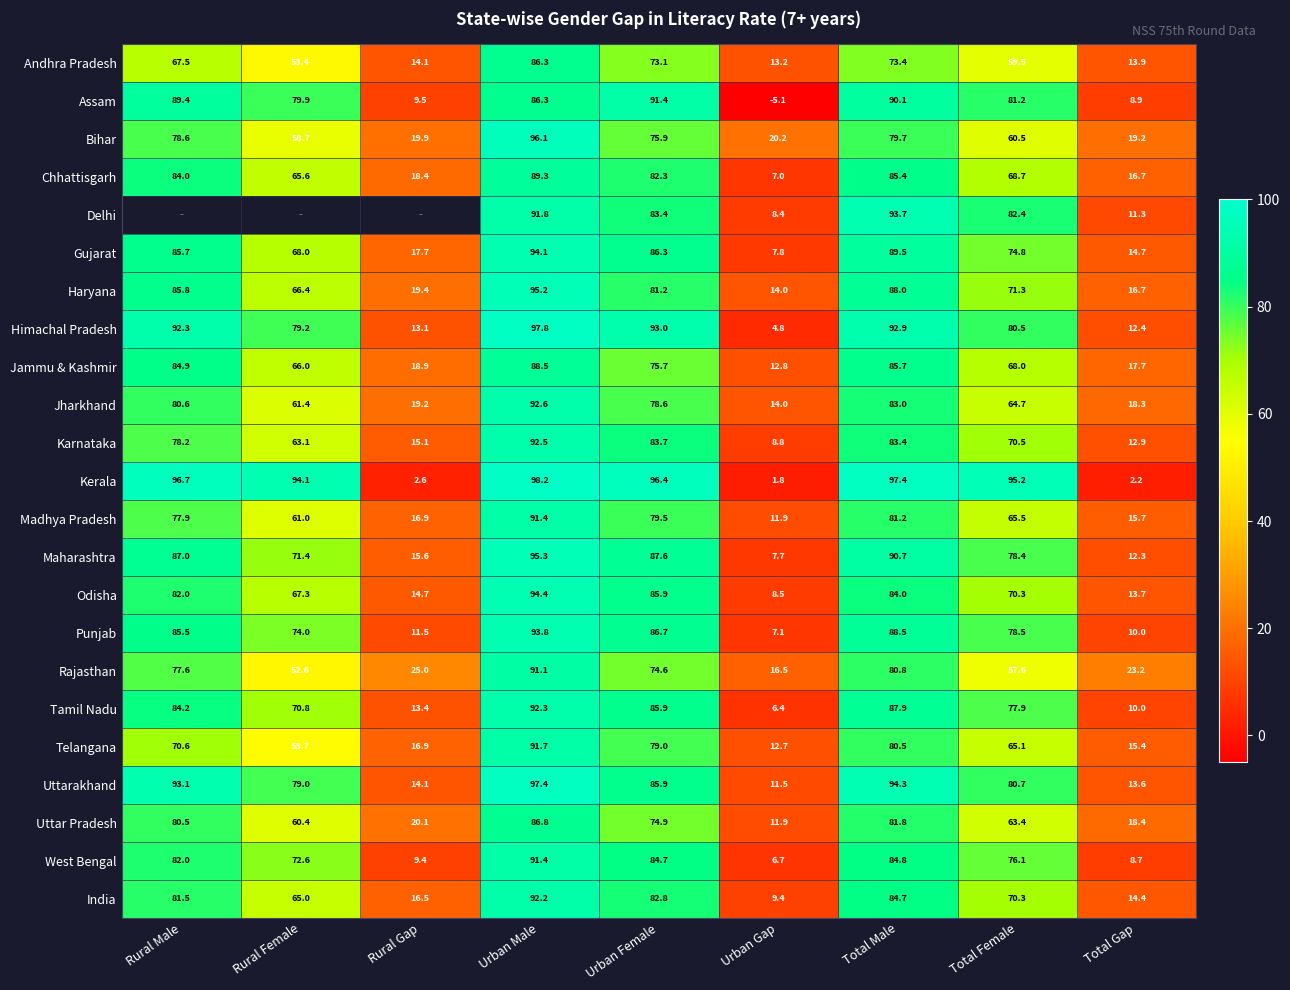

Rank the categories by Haryana value from highest to lowest.

Urban Male, Total Male, Rural Male, Urban Female, Total Female, Rural Female, Rural Gap, Total Gap, Urban Gap